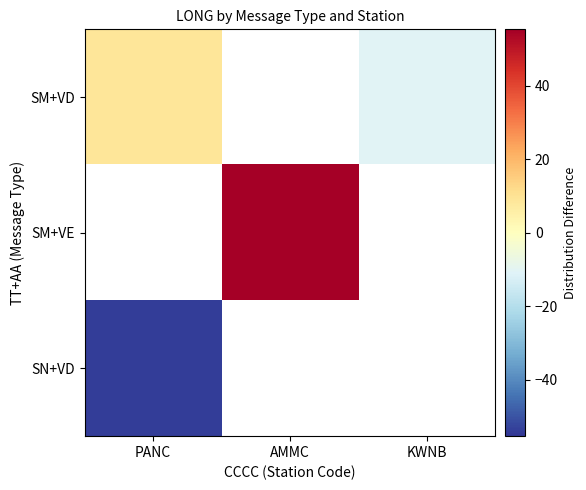

What is the minimum value for SM+VD?

-10.4